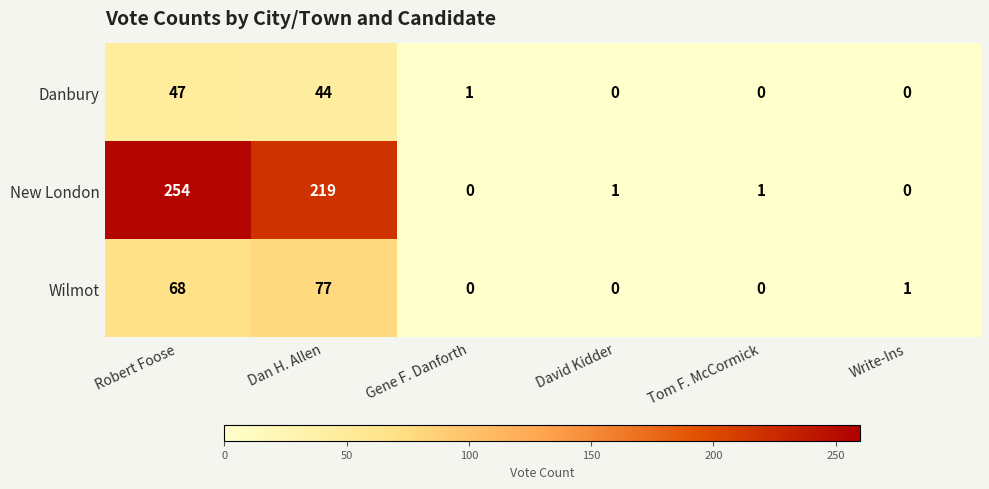

Between Dan H. Allen and David Kidder, which series saw the biggest shift?

New London